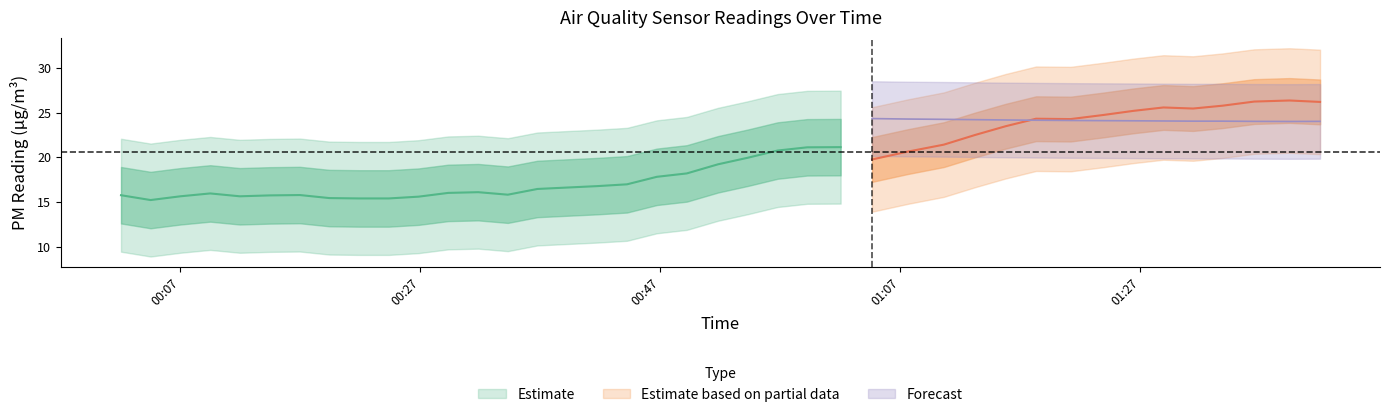

Between 24 and 10, which is larger?

24